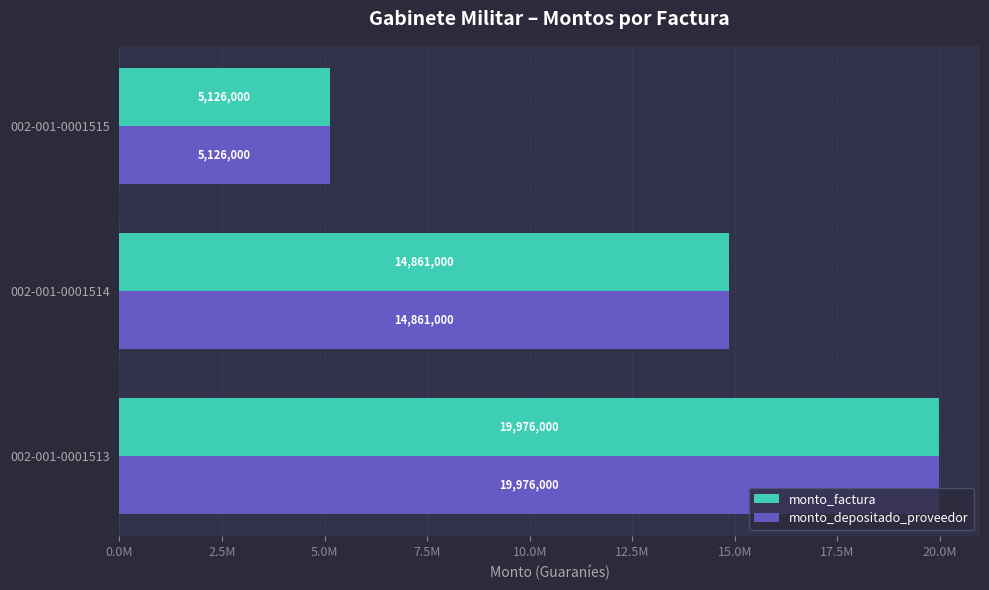

What are all the series names shown in the legend?

monto_factura, monto_depositado_proveedor